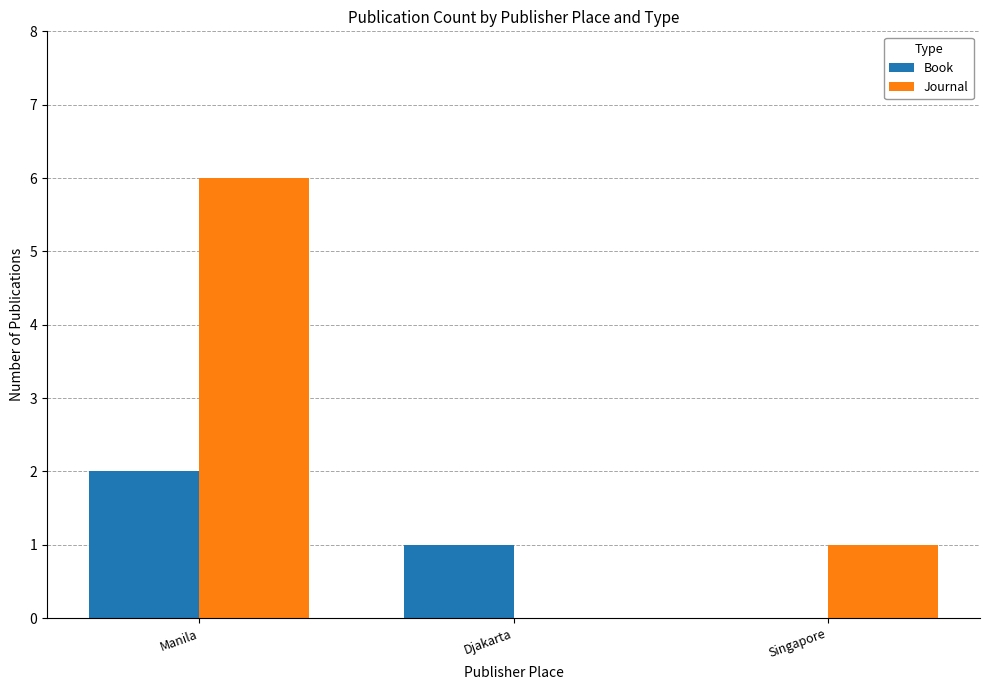

What is the sum of all Journal values?

7